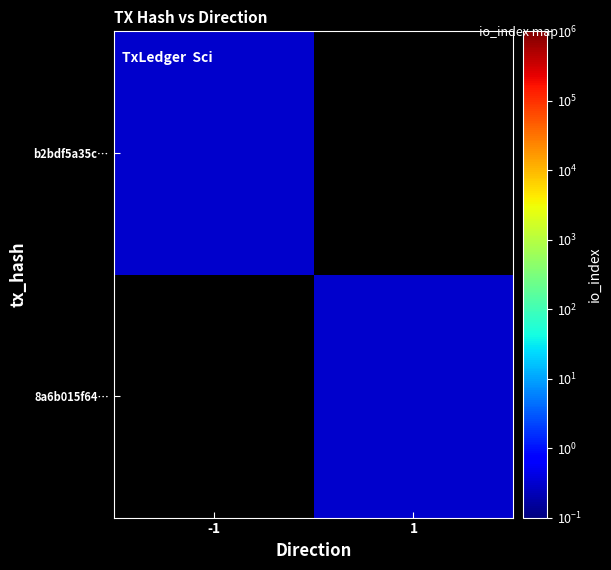

Rank the categories by b2bdf5a35c… value from highest to lowest.

-1, 1